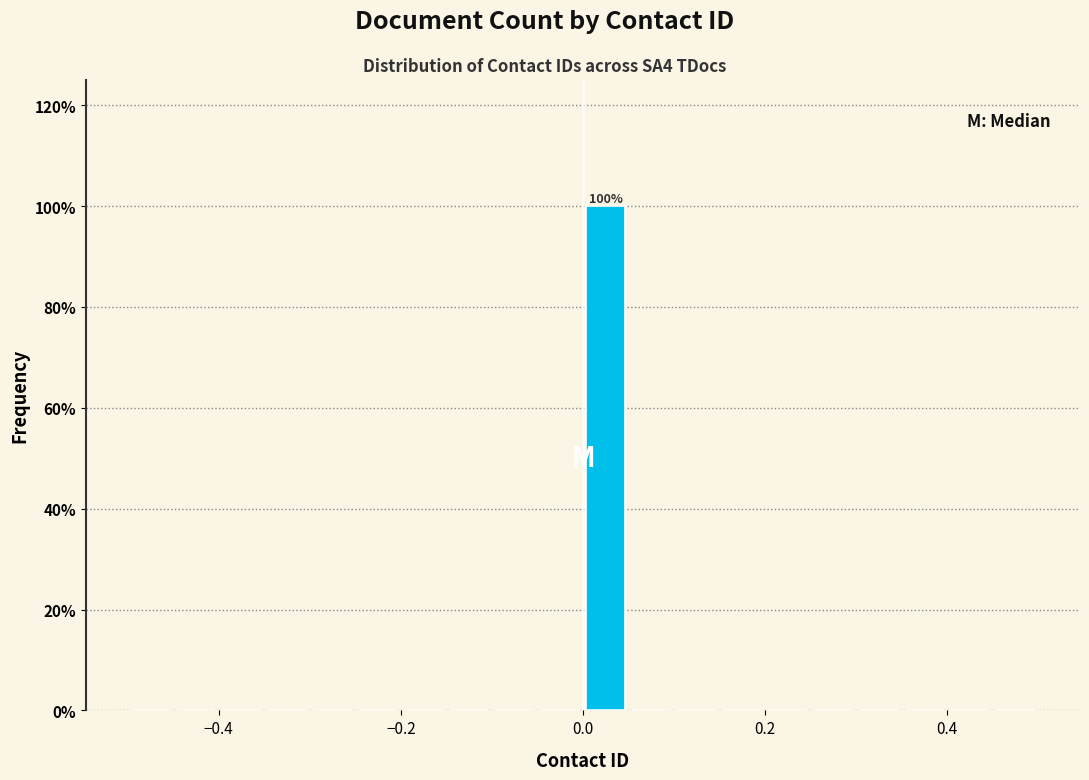

Around what value on the x-axis is the tallest bar? Give the approximate position of its centre, as read against the axis.

0.02